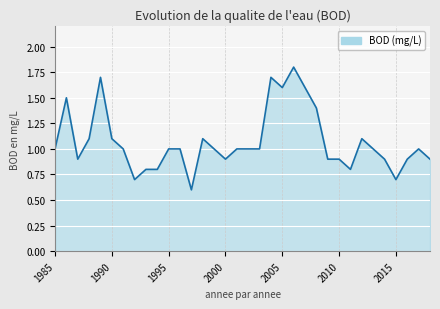

What is the smallest value displayed?

0.6